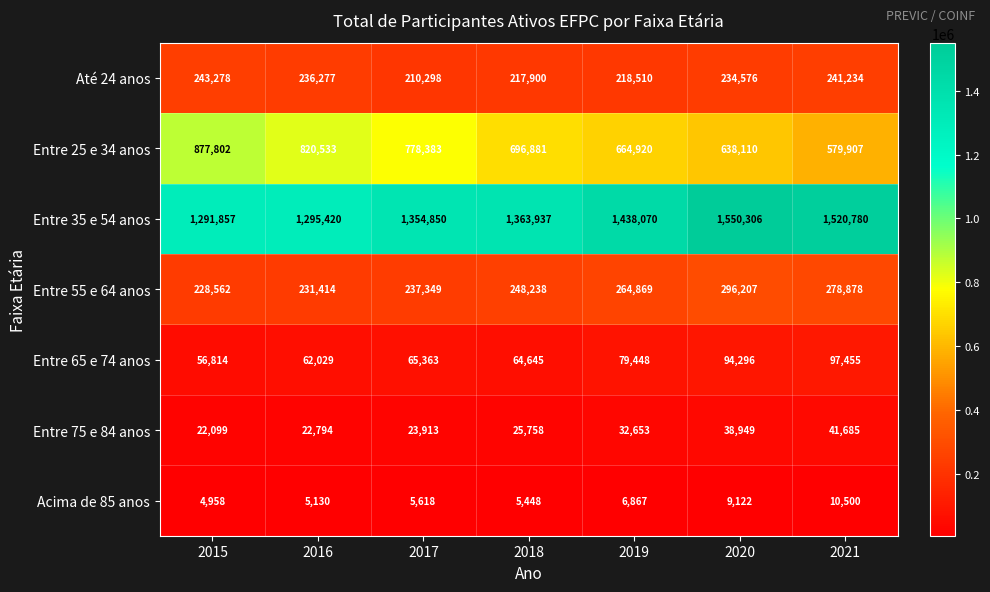

Is it true that Entre 75 e 84 anos equals 15885 at 2020?

False